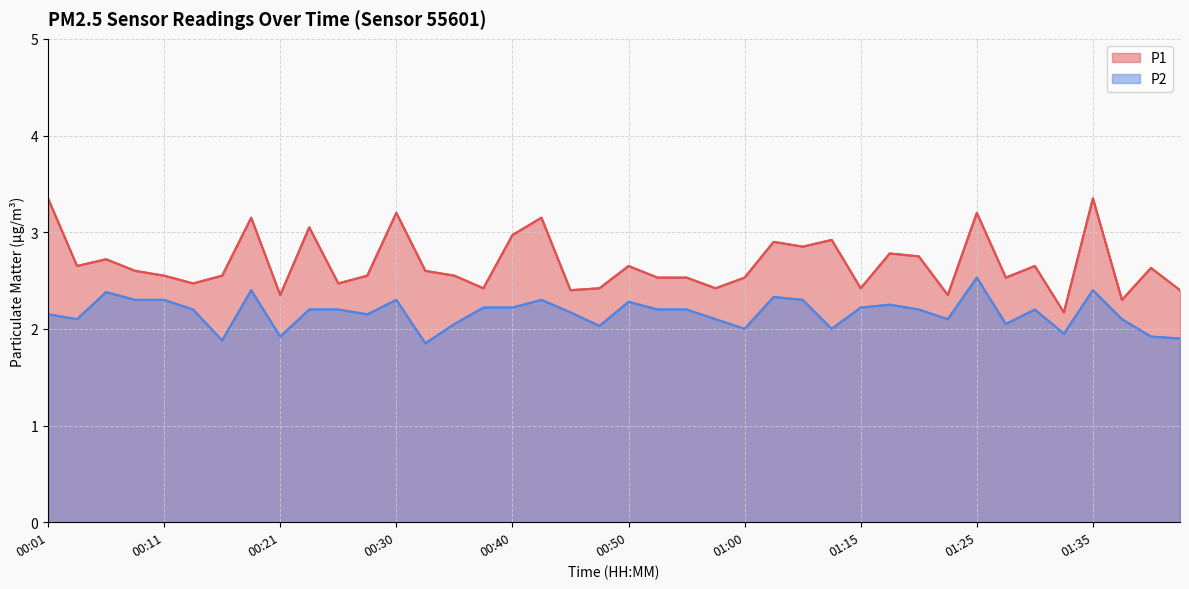

True or false: P2 and P1 intersect in this chart.

False